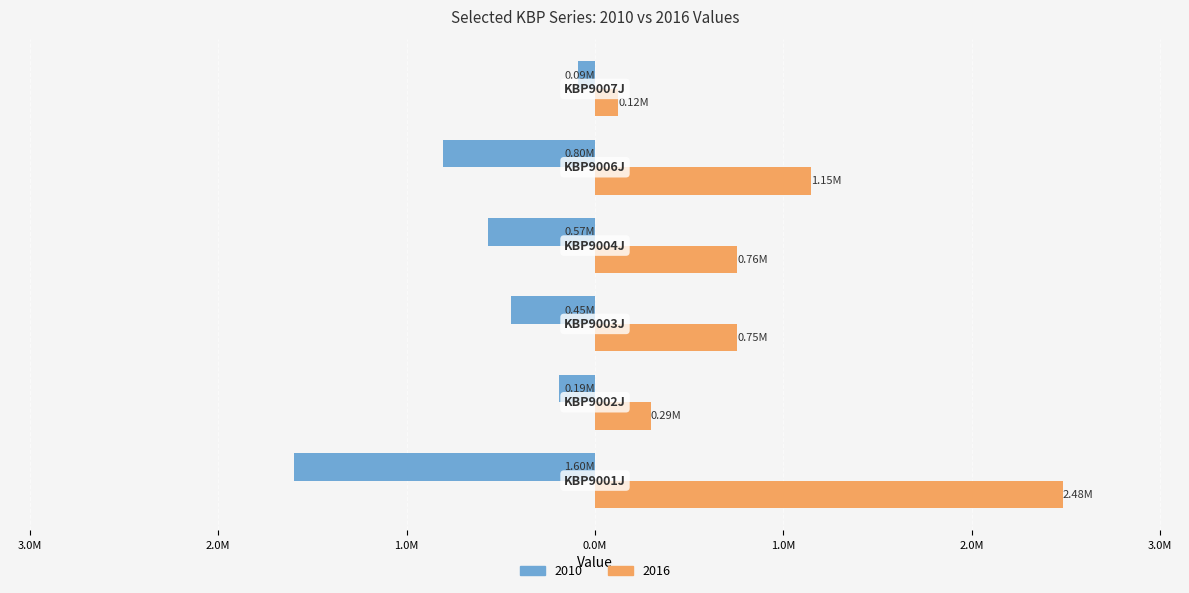

Reading right to left, what are all the values shown in this chart?

2010: -92102	-804626	-568173	-446939	-190126	-1596347
2016: 124619	1146911	755572	754419	294981	2483868